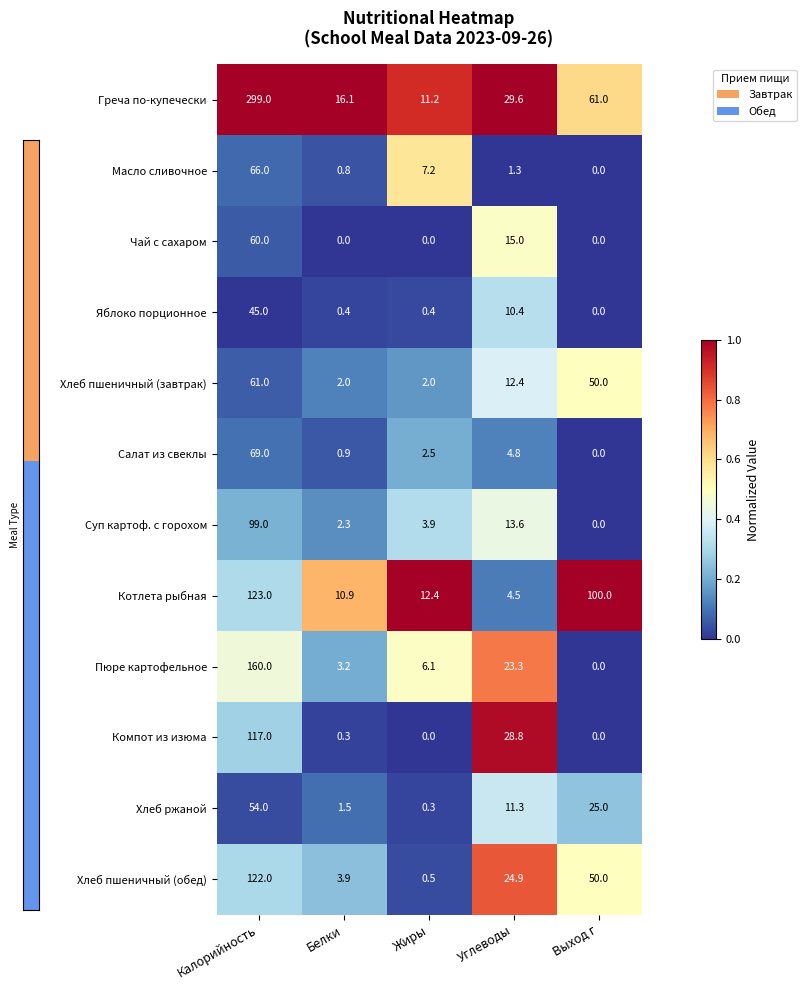

What is the total value across all series at Калорийность?

1275.0